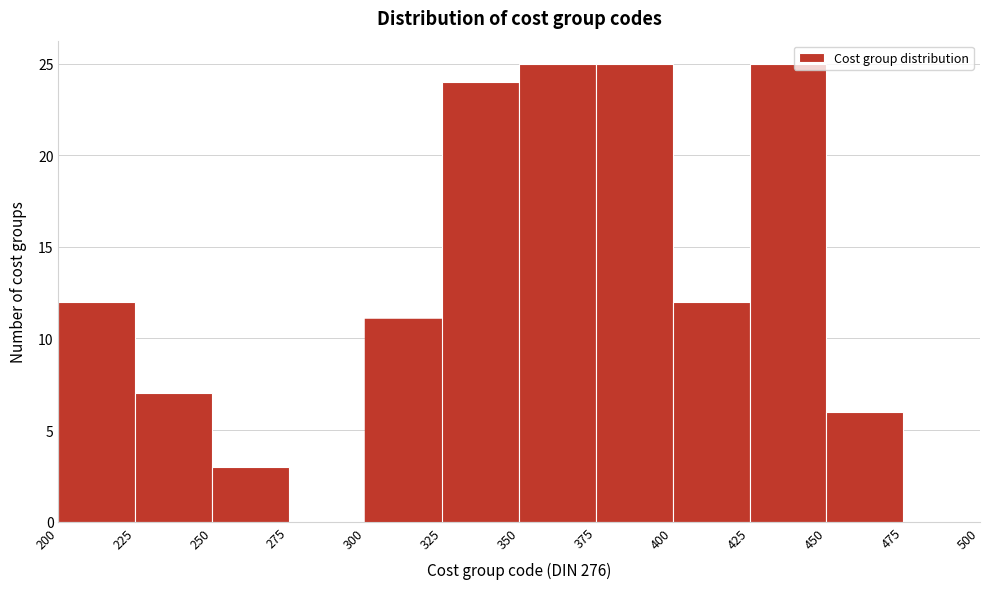

Reading left to right, transcribe this chart: for each bar, give the range it covers on the x-axis and its height. The values are not printed on the chart, so give them approximately, as read against the axis.

200 to 225: 12
225 to 250: 7
250 to 275: 3
275 to 300: 0
300 to 325: 11
325 to 350: 24
350 to 375: 25
375 to 400: 25
400 to 425: 12
425 to 450: 25
450 to 475: 6
475 to 500: 0